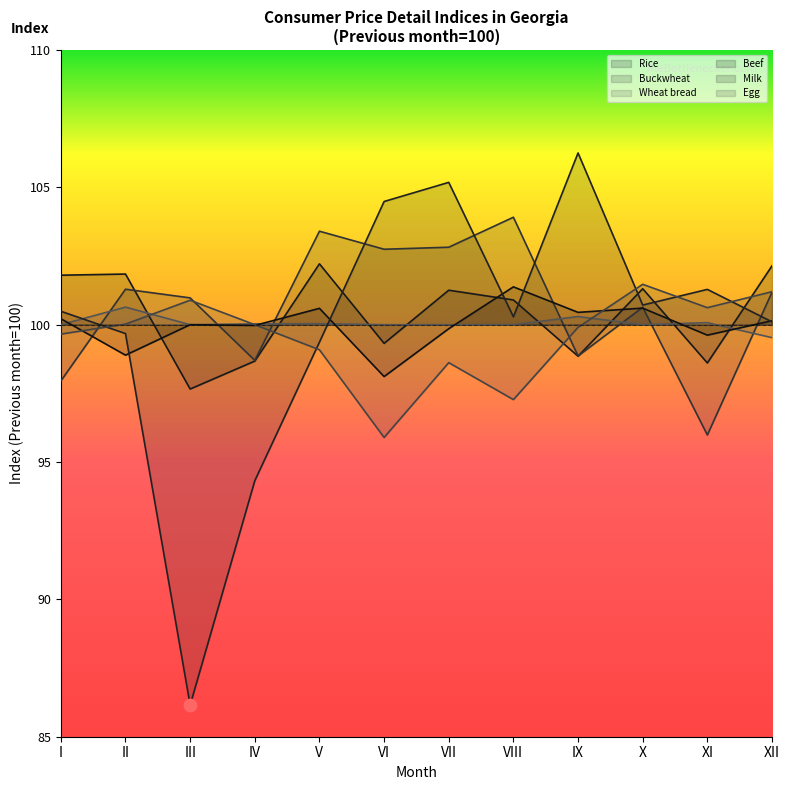

Which series contains the lowest Y value?

Milk